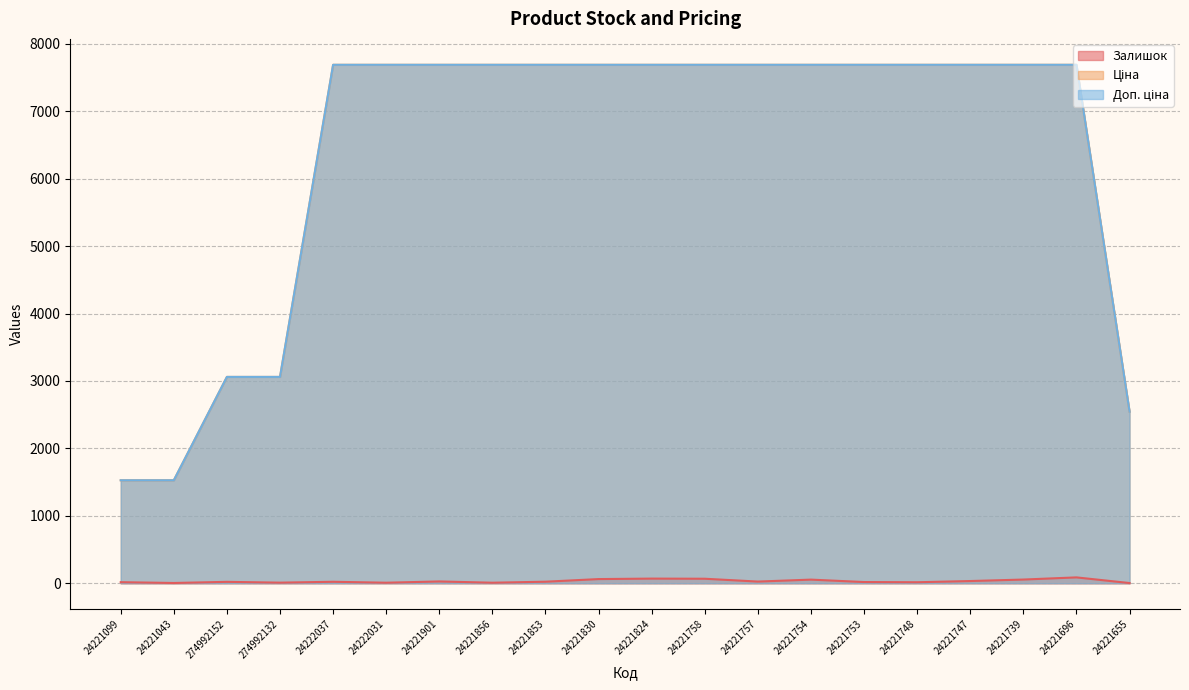

Reading left to right, extract all data points from this chart.

Залишок: 24221099=16.0	24221043=4.0	274992152=21.0	274992132=9.0	24222037=22.0	24222031=8.0	24221901=27.0	24221856=8.0	24221853=23.0	24221830=62.0	24221824=69.0	24221758=67.0	24221757=25.0	24221754=54.0	24221753=18.0	24221748=15.0	24221747=33.0	24221739=55.0	24221696=87.0	24221655=3.0
Ціна: 24221099=1526.8	24221043=1526.8	274992152=3059.7	274992132=3059.7	24222037=7688.0	24222031=7688.0	24221901=7688.0	24221856=7688.0	24221853=7688.0	24221830=7688.0	24221824=7688.0	24221758=7688.0	24221757=7688.0	24221754=7688.0	24221753=7688.0	24221748=7688.0	24221747=7688.0	24221739=7688.0	24221696=7688.0	24221655=2543.9
Доп. ціна: 24221099=1527.0	24221043=1527.0	274992152=3060.0	274992132=3060.0	24222037=7688.0	24222031=7688.0	24221901=7688.0	24221856=7688.0	24221853=7688.0	24221830=7688.0	24221824=7688.0	24221758=7688.0	24221757=7688.0	24221754=7688.0	24221753=7688.0	24221748=7688.0	24221747=7688.0	24221739=7688.0	24221696=7688.0	24221655=2544.0